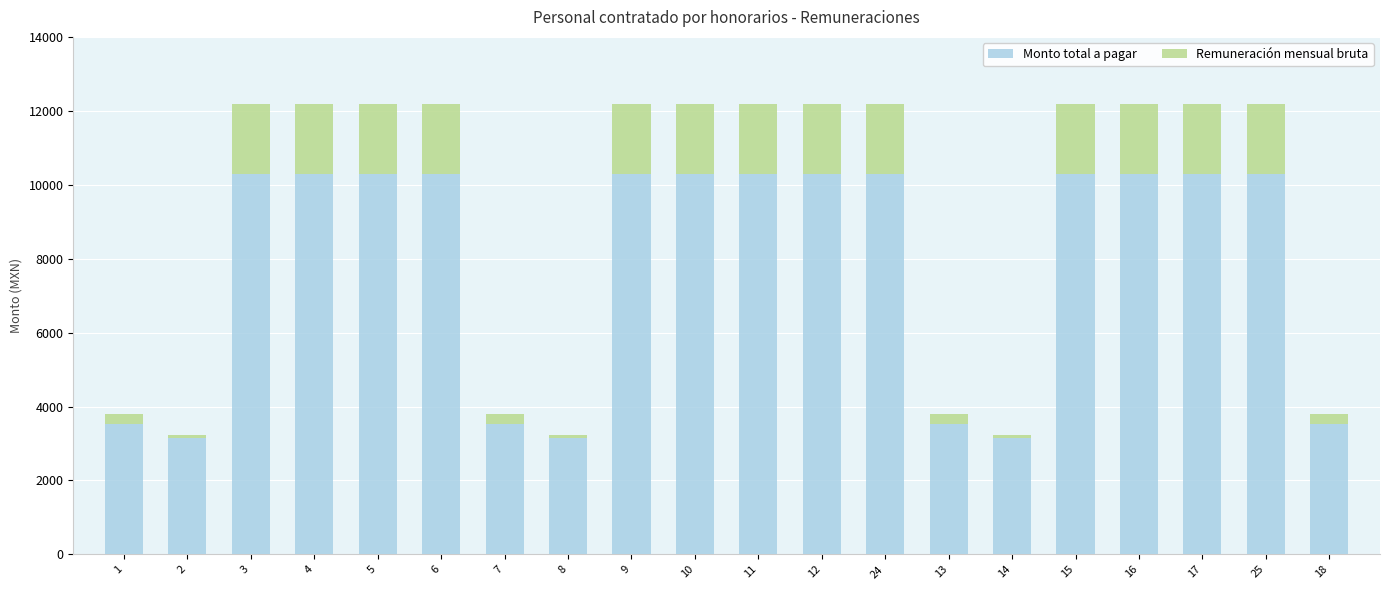

Count the number of data series in this chart.

2